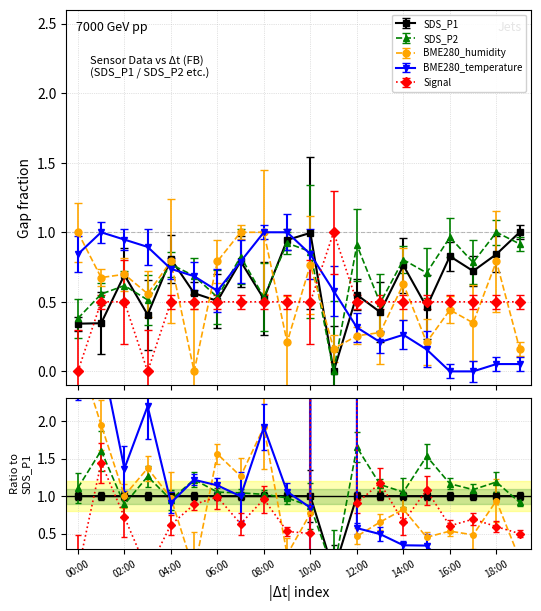

Which series has the largest total across all categories?

SDS_P2